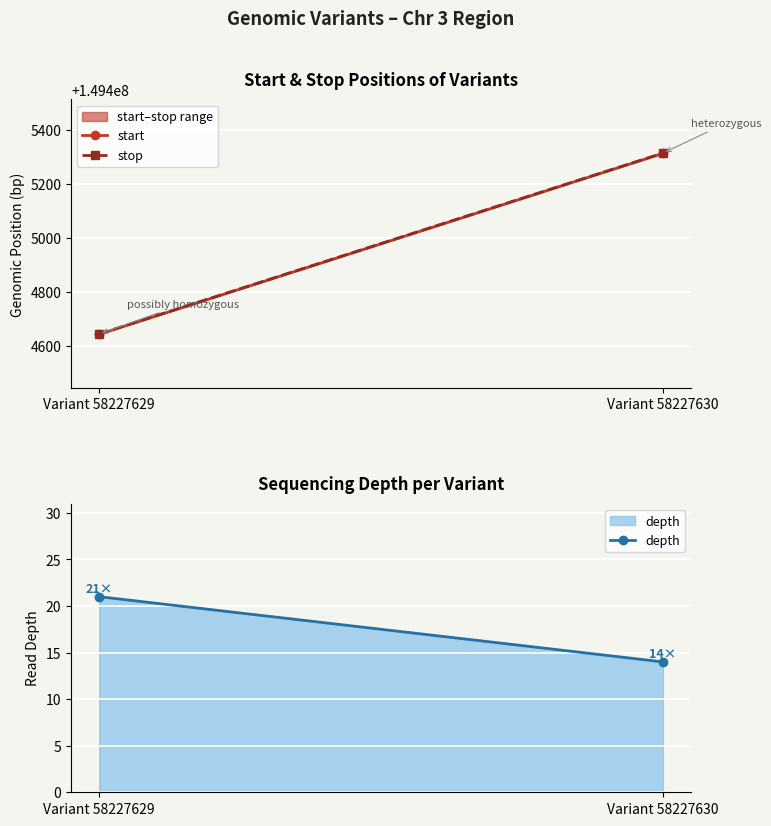

How many data points in depth are less than 21?

1